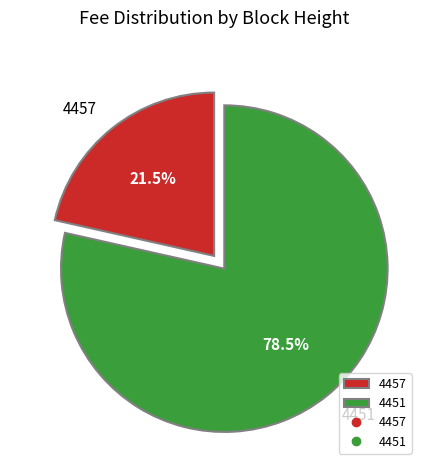

Which category accounts for the majority?

4451